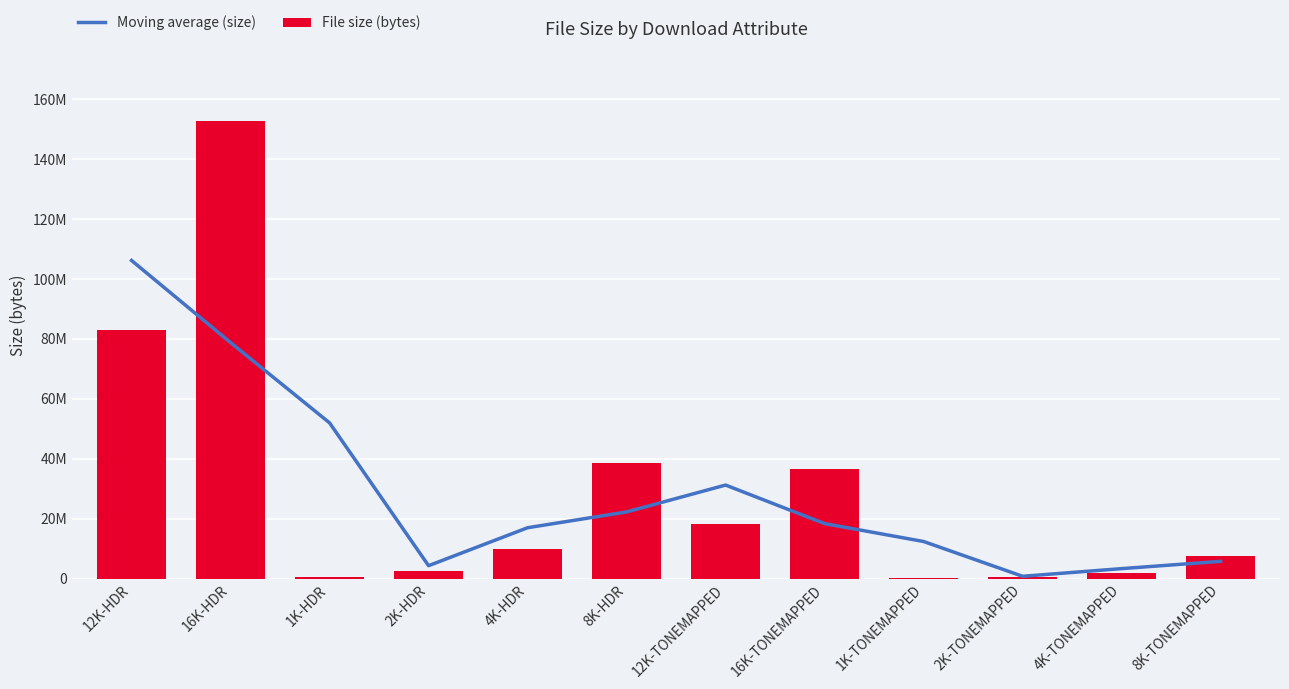

At how many categories does at least one series exceed 130955308?

1